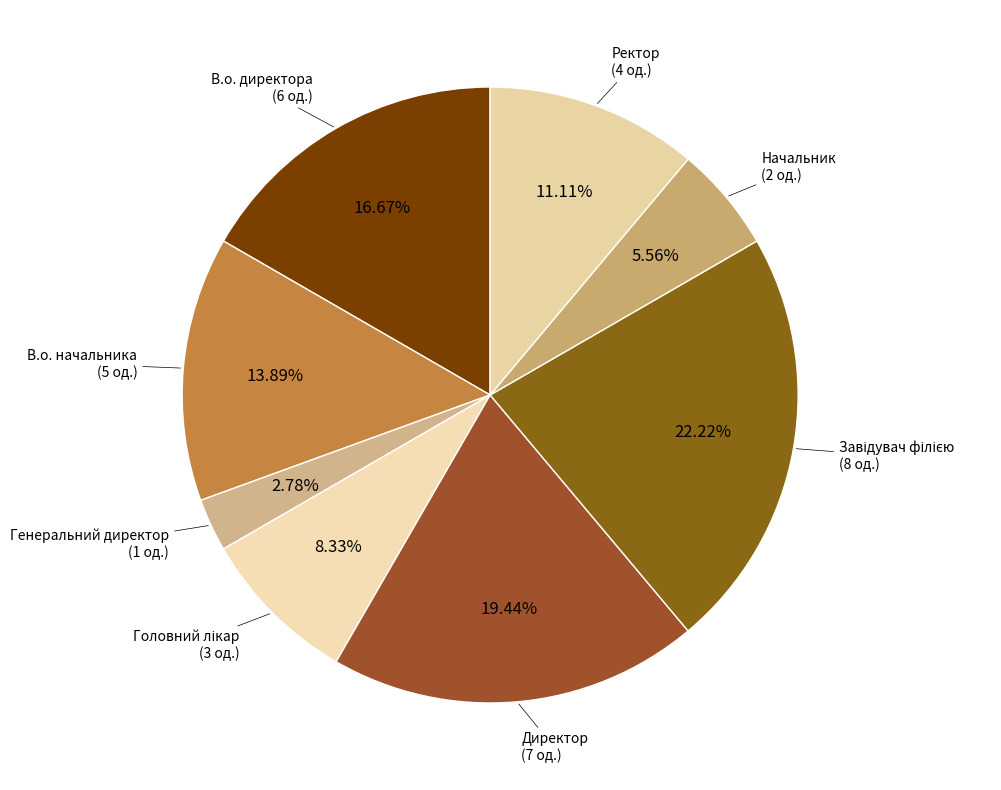

Combined, do Директор and В.о. начальника account for over 50%?

No